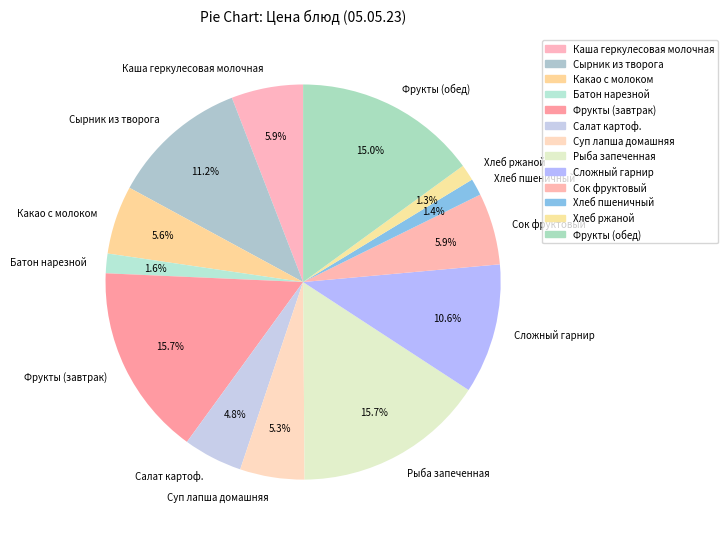

Does any single category account for the majority?

No